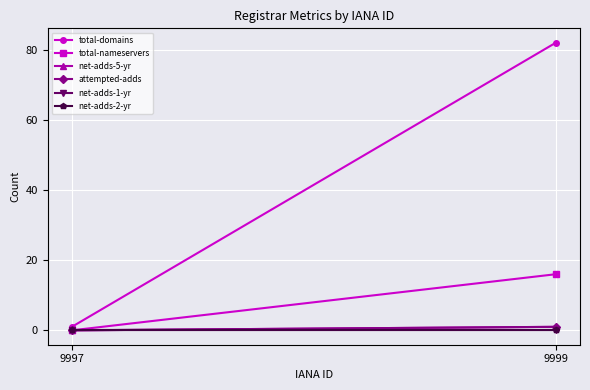

What is the value of the attempted-adds point at the 2nd from the left?

1